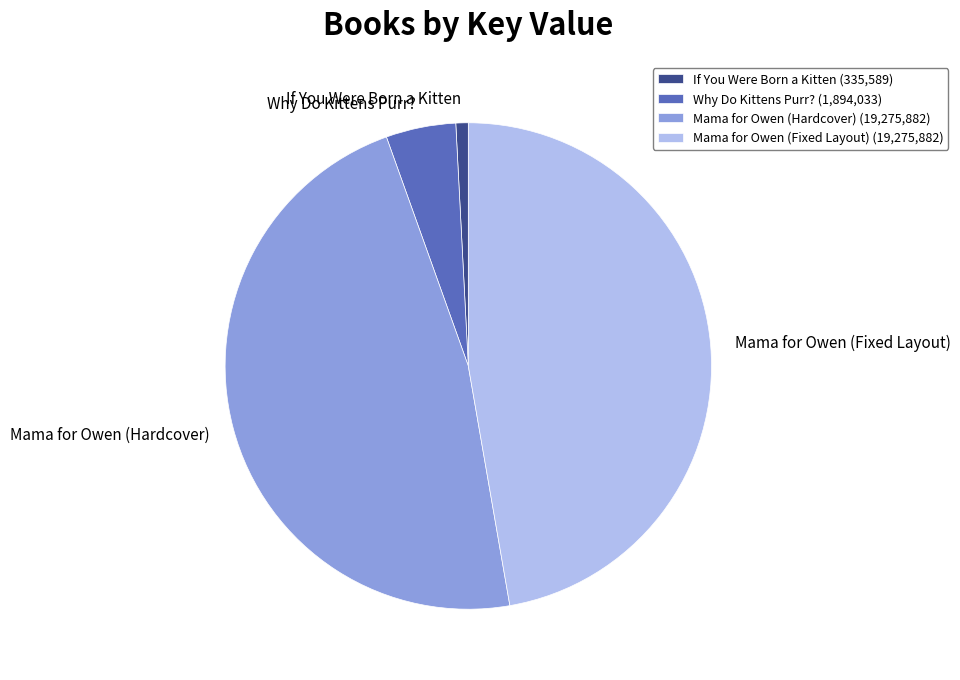

True or false: Mama for Owen (Fixed Layout) accounts for 57% of the total.

False